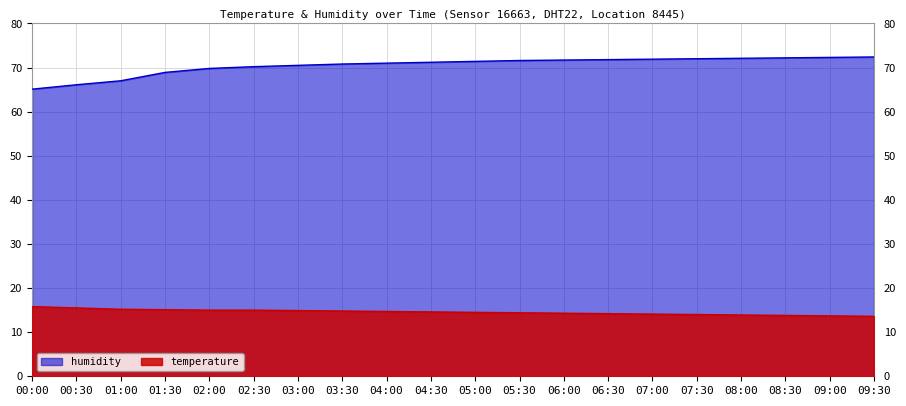

List the series in order of their peak value, highest first.

humidity, temperature